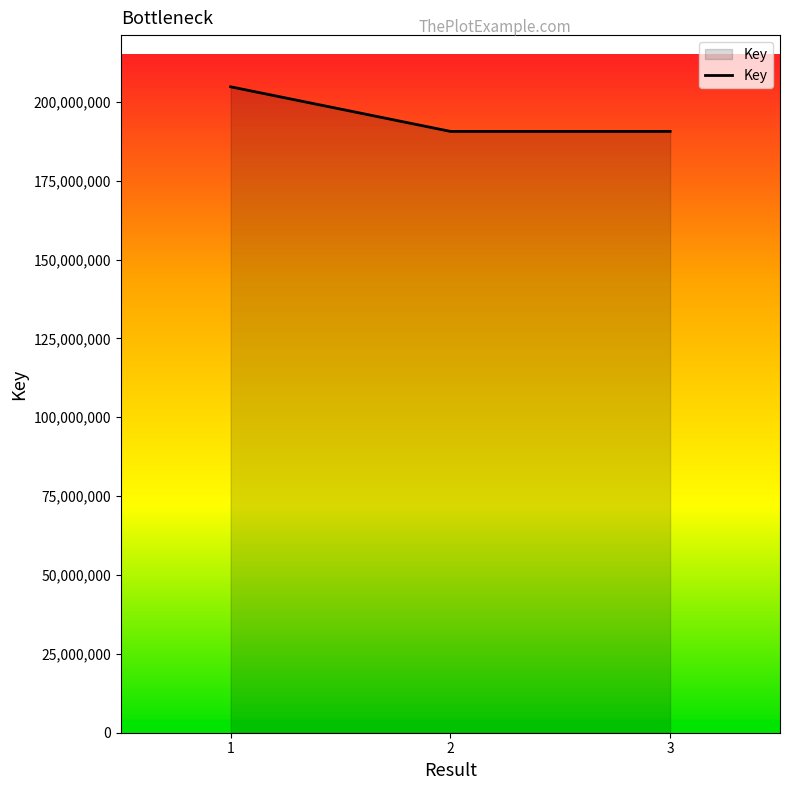

Does the chart display data point markers on the line(s)?

No